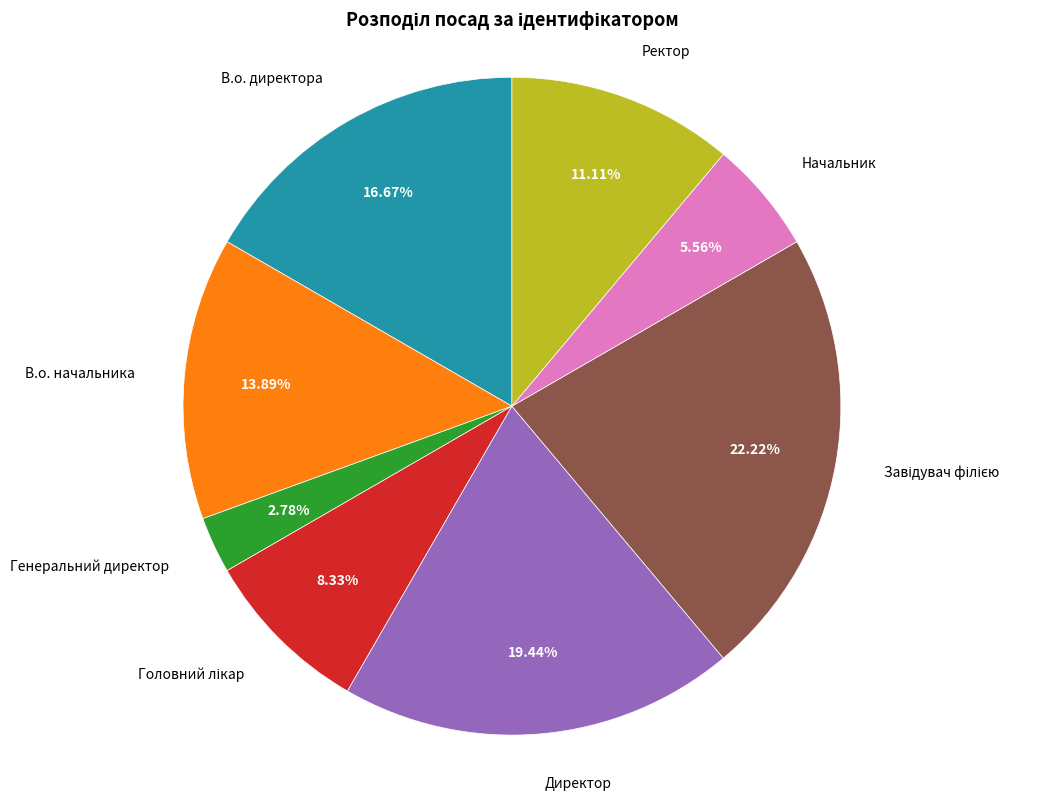

Is there any slice that represents more than half of the pie?

No